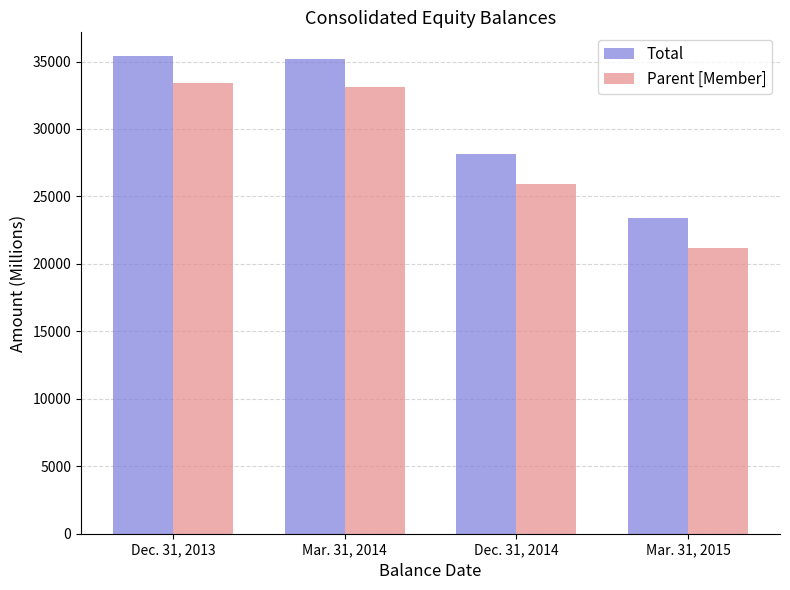

What is the minimum value shown in the chart?

21211